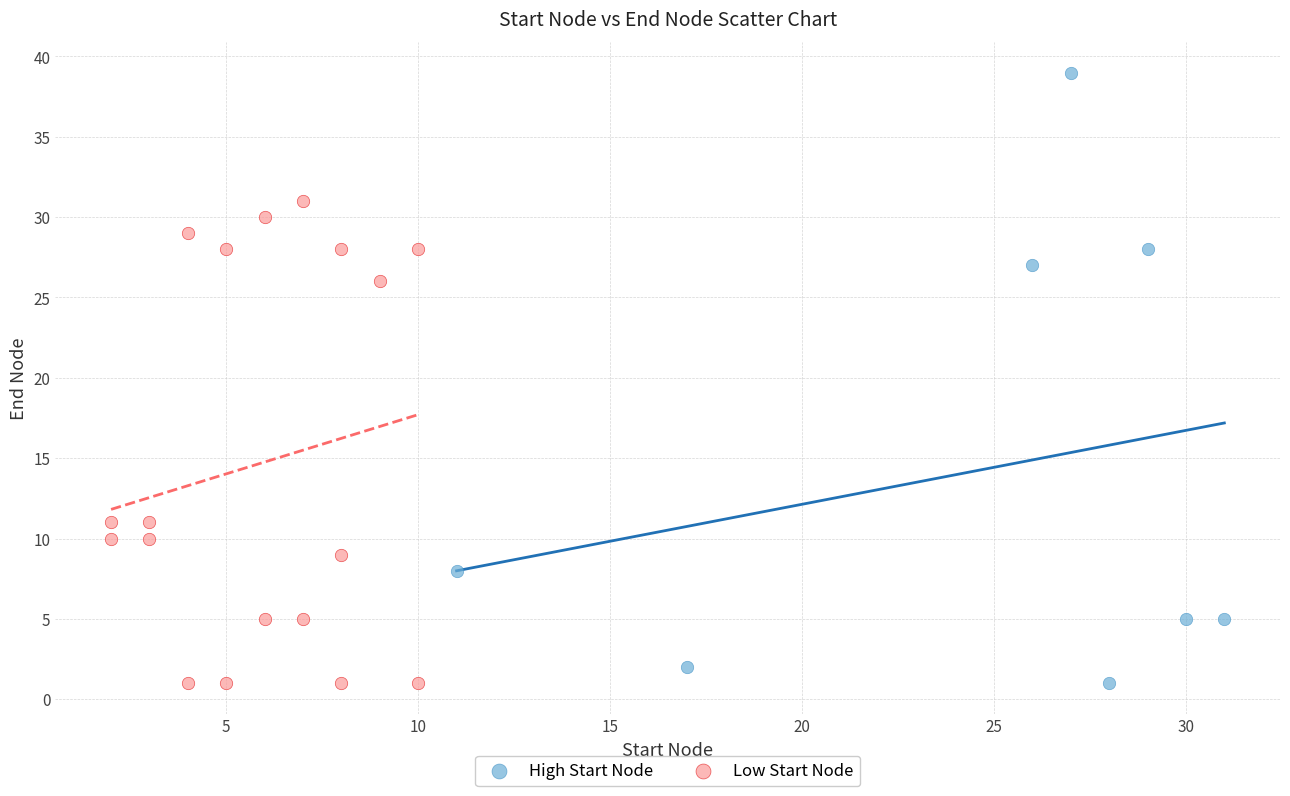

Which series has the widest spread of Y values?

High Start Node